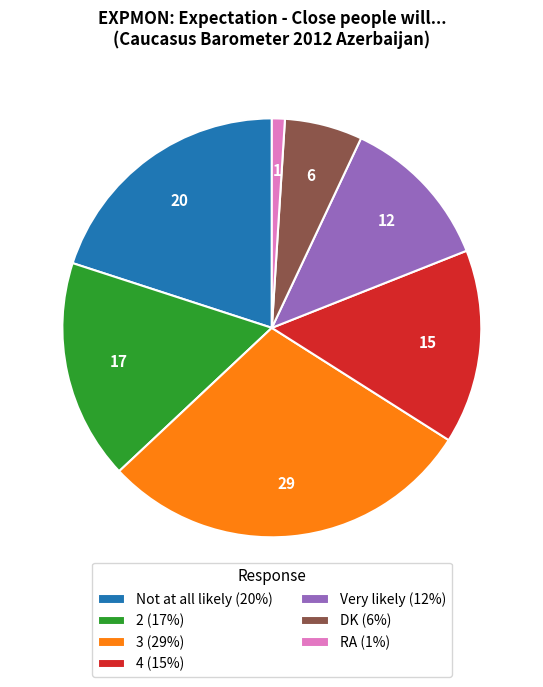

Is the sum of 4 (15%) and 2 (17%) greater than half?

No